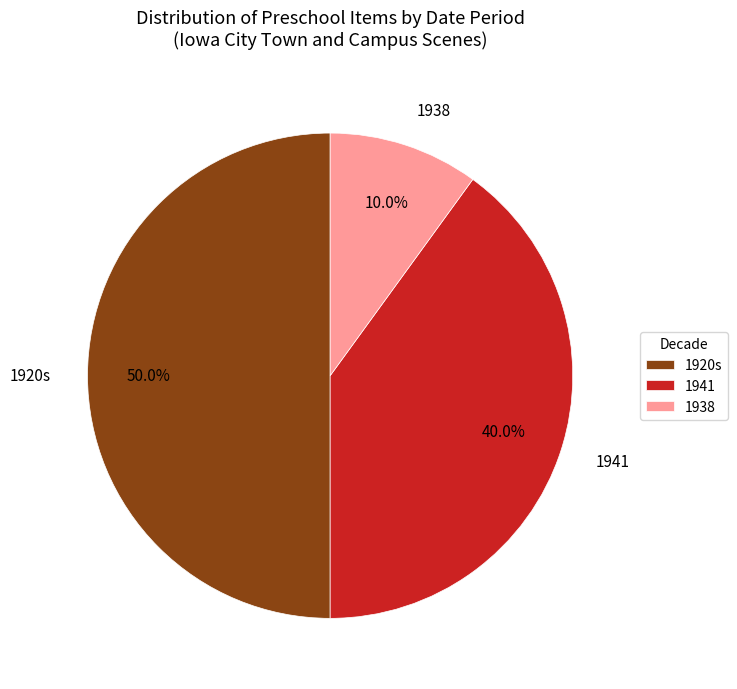

What portion of the pie excludes 1938?

90.0%